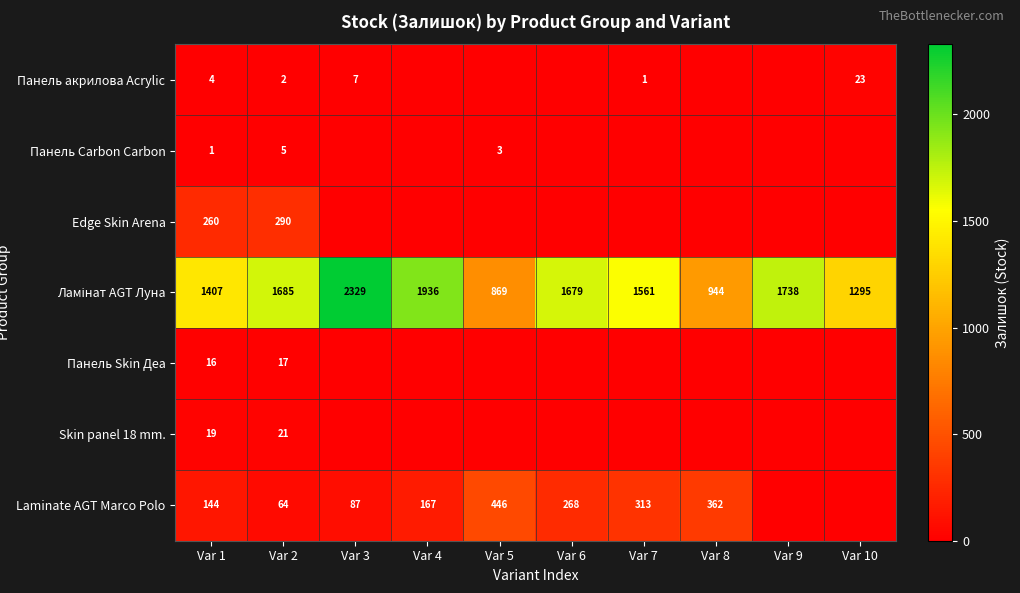

True or false: Панель Carbon Carbon has a value of 1 at Var 2.

False